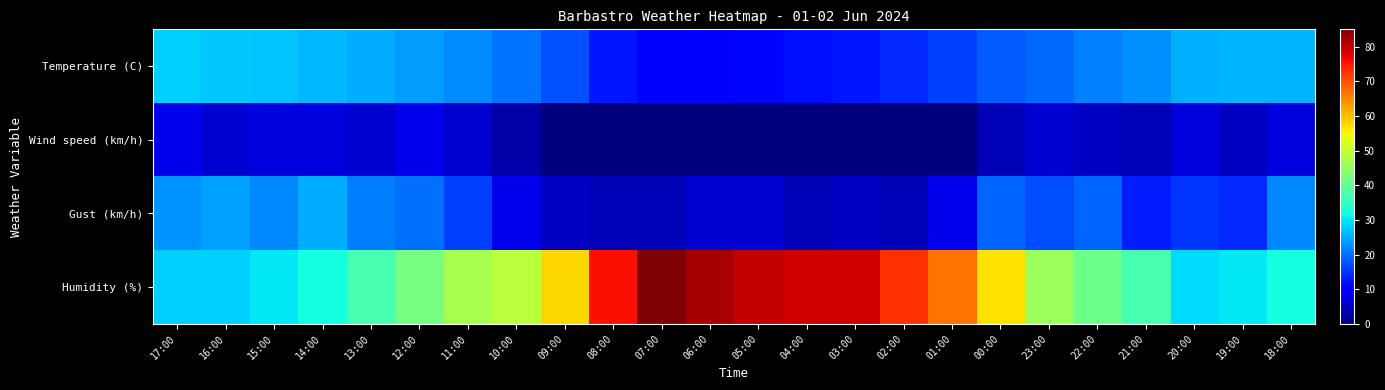

Reading left to right, transcribe all the data shown in this chart.

Temperature (C): 17:00=28.0	16:00=27.5	15:00=26.9	14:00=26.0	13:00=25.0	12:00=23.7	11:00=22.3	10:00=20.5	09:00=17.5	08:00=12.5	07:00=9.5	06:00=10.2	05:00=11.0	04:00=11.9	03:00=12.4	02:00=14.0	01:00=16.0	00:00=18.5	23:00=19.4	22:00=21.4	21:00=22.9	20:00=25.5	19:00=25.7	18:00=25.8
Wind speed (km/h): 17:00=8.0	16:00=6.0	15:00=7.0	14:00=7.0	13:00=6.0	12:00=8.0	11:00=6.0	10:00=3.0	09:00=0.0	08:00=0.0	07:00=0.0	06:00=0.0	05:00=0.0	04:00=0.0	03:00=0.0	02:00=0.0	01:00=0.0	00:00=4.0	23:00=6.0	22:00=5.0	21:00=4.0	20:00=7.0	19:00=5.0	18:00=7.0
Gust (km/h): 17:00=23.0	16:00=24.0	15:00=22.0	14:00=25.0	13:00=21.0	12:00=20.0	11:00=16.0	10:00=8.0	09:00=5.0	08:00=4.0	07:00=4.0	06:00=6.0	05:00=6.0	04:00=4.0	03:00=5.0	02:00=4.0	01:00=8.0	00:00=19.0	23:00=17.0	22:00=19.0	21:00=13.0	20:00=15.0	19:00=14.0	18:00=22.0
Humidity (%): 17:00=28.0	16:00=28.0	15:00=30.0	14:00=32.0	13:00=37.0	12:00=42.0	11:00=47.0	10:00=49.0	09:00=58.0	08:00=76.0	07:00=85.0	06:00=82.0	05:00=80.0	04:00=79.0	03:00=79.0	02:00=73.0	01:00=67.0	00:00=57.0	23:00=46.0	22:00=41.0	21:00=37.0	20:00=29.0	19:00=30.0	18:00=32.0